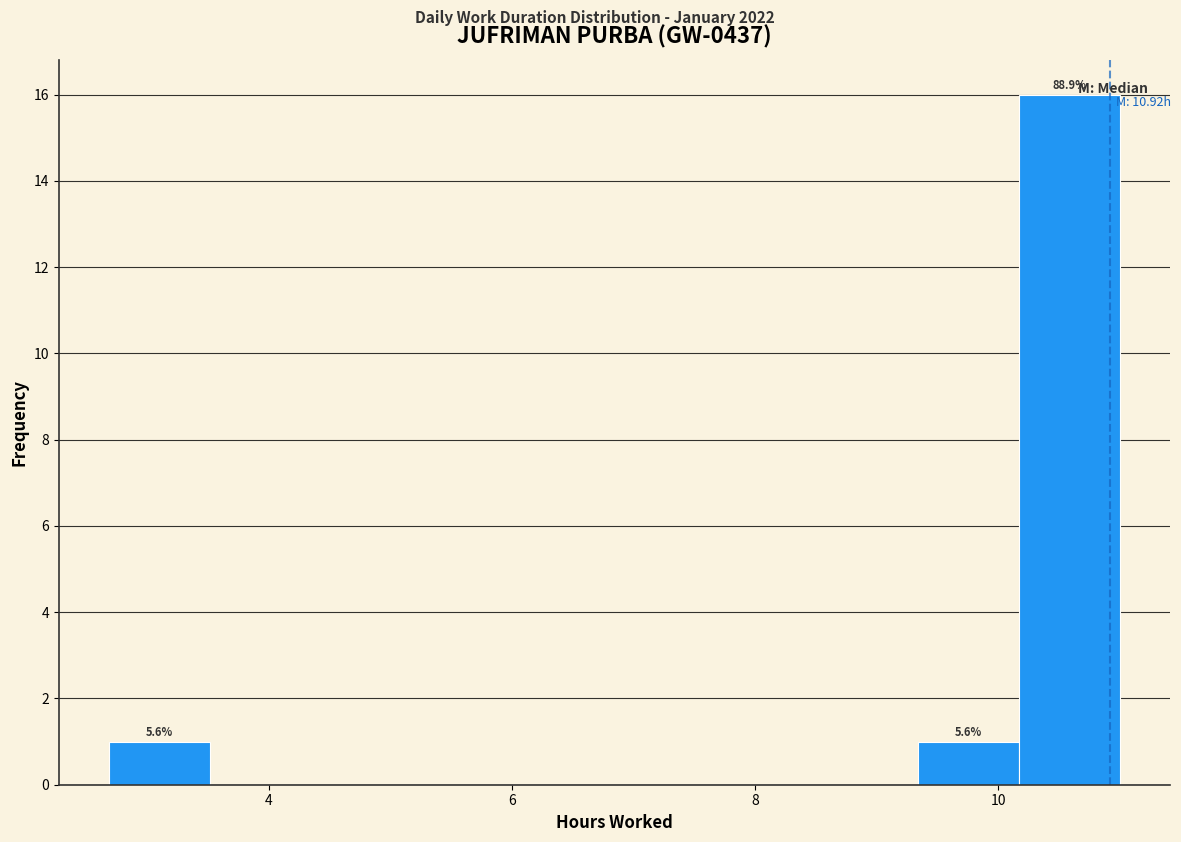

Over which range of the x-axis is the bar tallest?

10.2 to 11.0